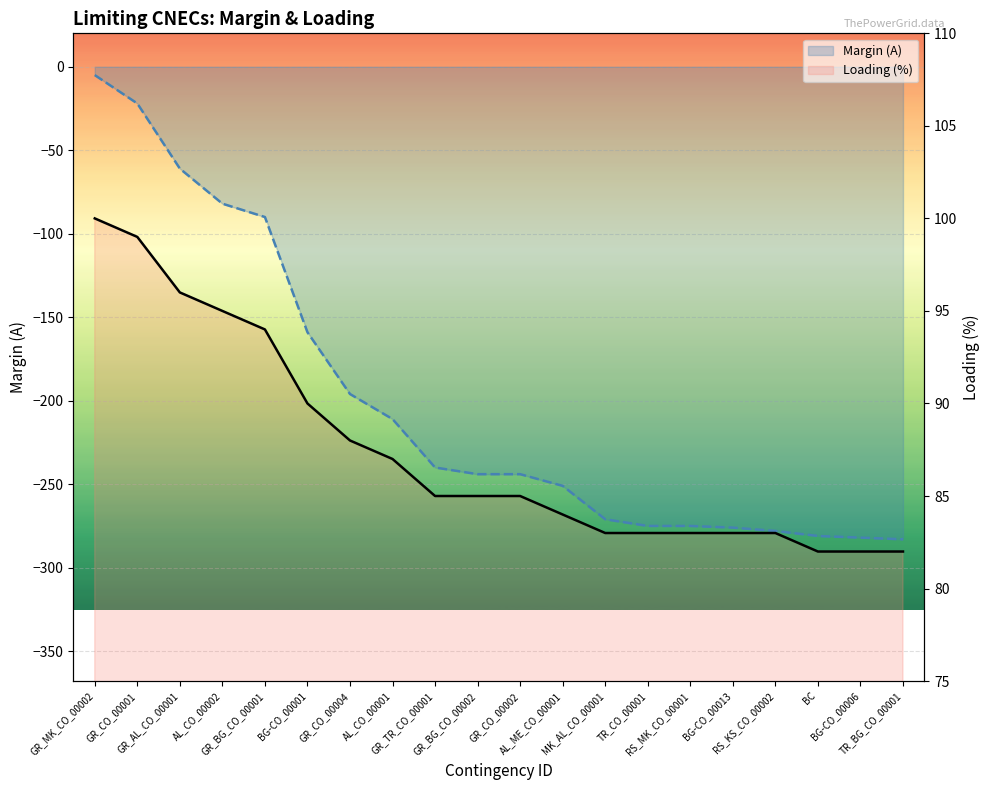

Reading left to right, what are all the values shown in this chart?

Margin (A): -5	-22	-61	-82	-90	-159	-196	-211	-240	-244	-244	-251	-271	-275	-275	-276	-278	-281	-282	-283
Loading (%): 100	99	96	95	94	90	88	87	85	85	85	84	83	83	83	83	83	82	82	82